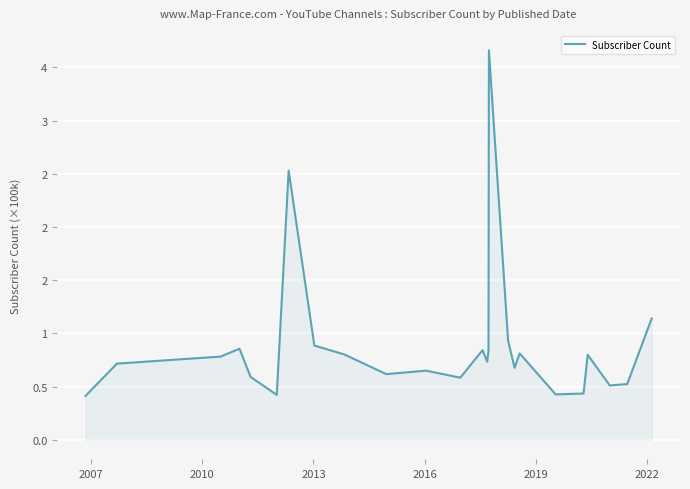

Does the chart have visible grid lines?

Yes